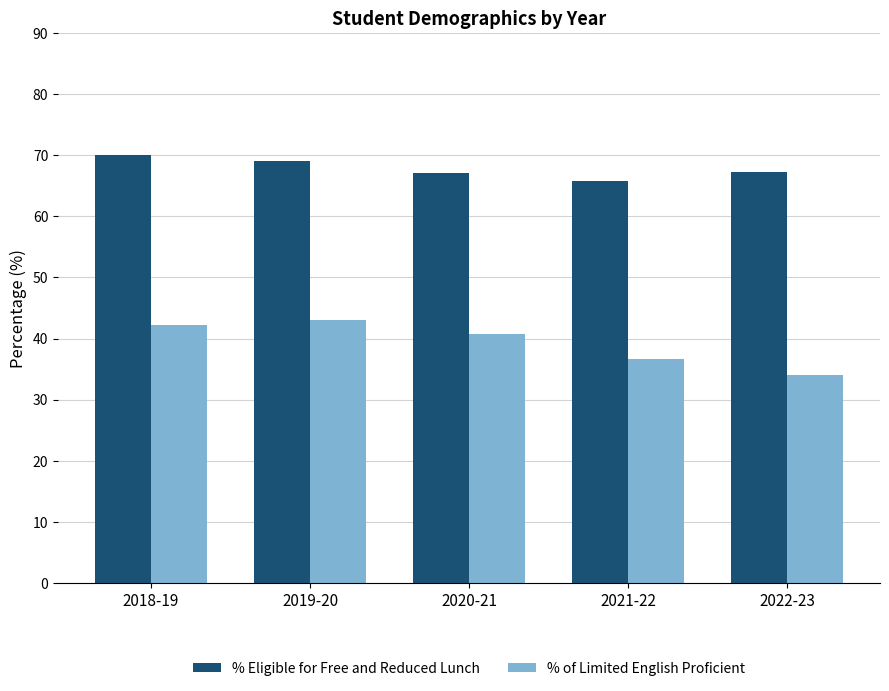

At which label is % of Limited English Proficient closest to 38?

2021-22